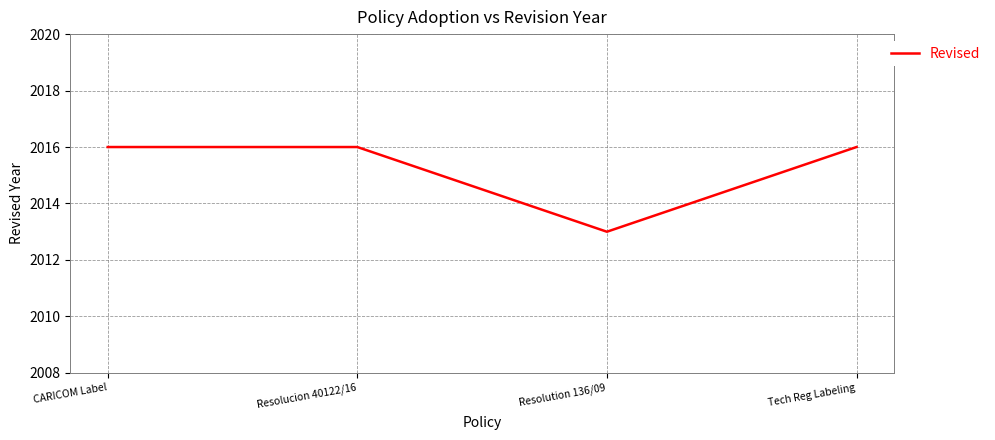

The chart shows a value of 680 at Resolucion 40122/16. True or false?

False